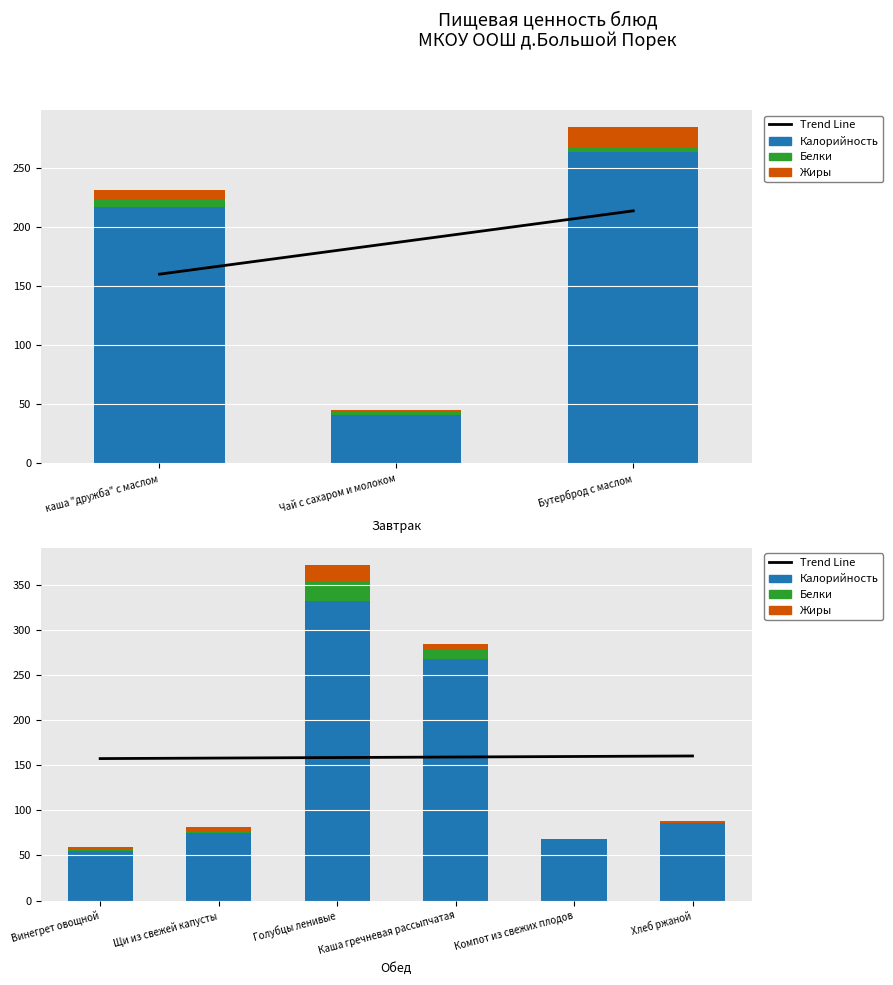

How many data points does each series have?

6